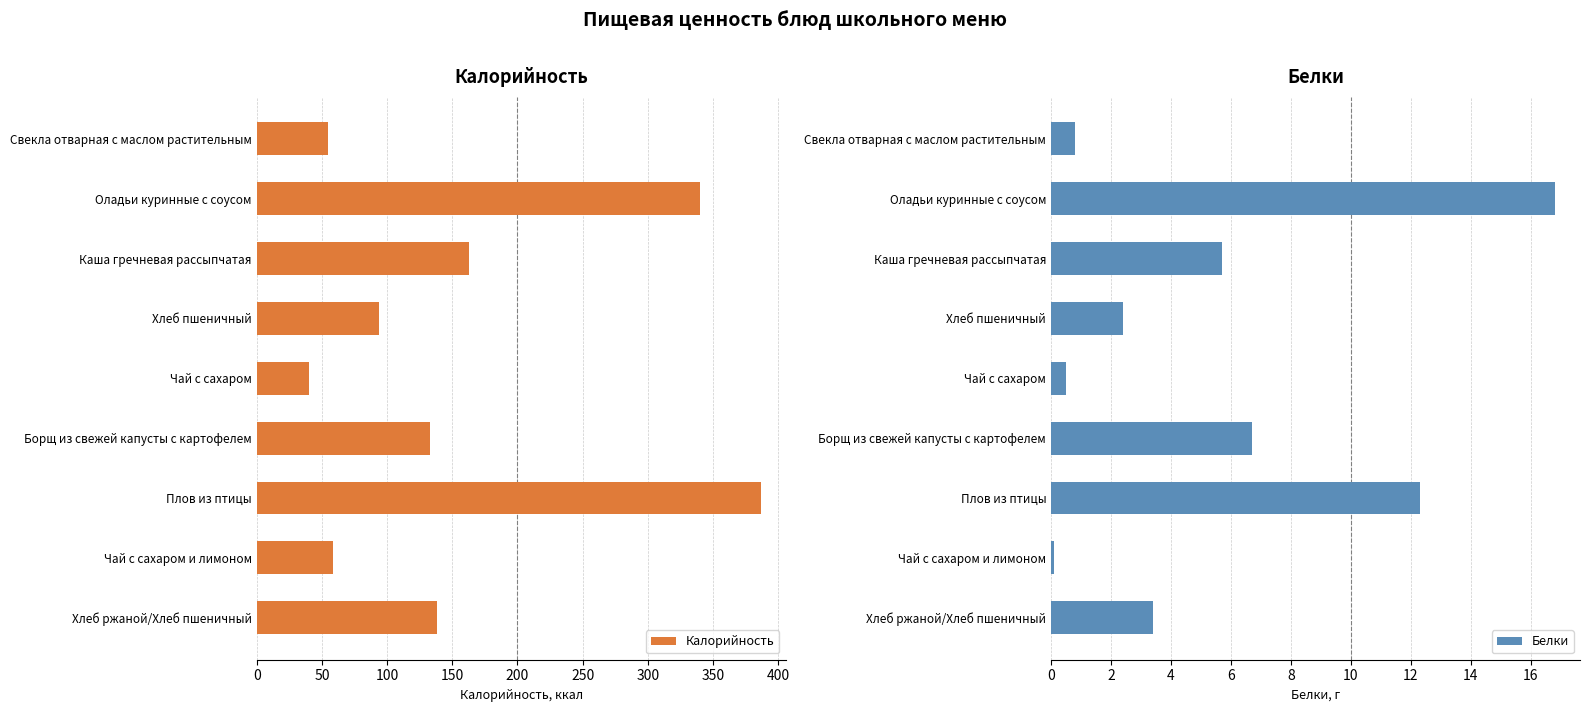

Rank the categories by Калорийность value from highest to lowest.

Плов из птицы, Оладьи куринные с соусом, Каша гречневая рассыпчатая, Хлеб ржаной/Хлеб пшеничный, Борщ из свежей капусты с картофелем, Хлеб пшеничный, Чай с сахаром и лимоном, Свекла отварная с маслом растительным, Чай с сахаром